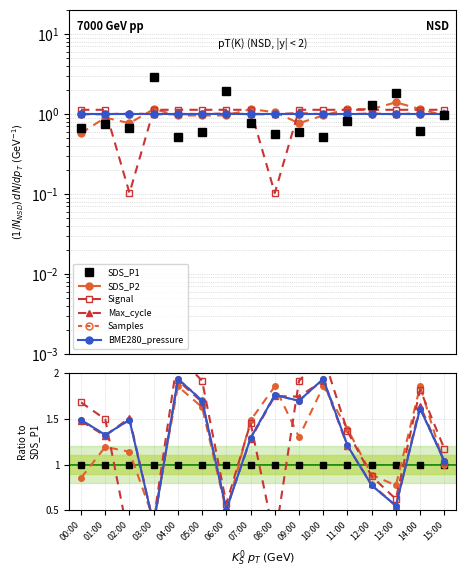

Which label corresponds to the largest value in the chart?

04:00